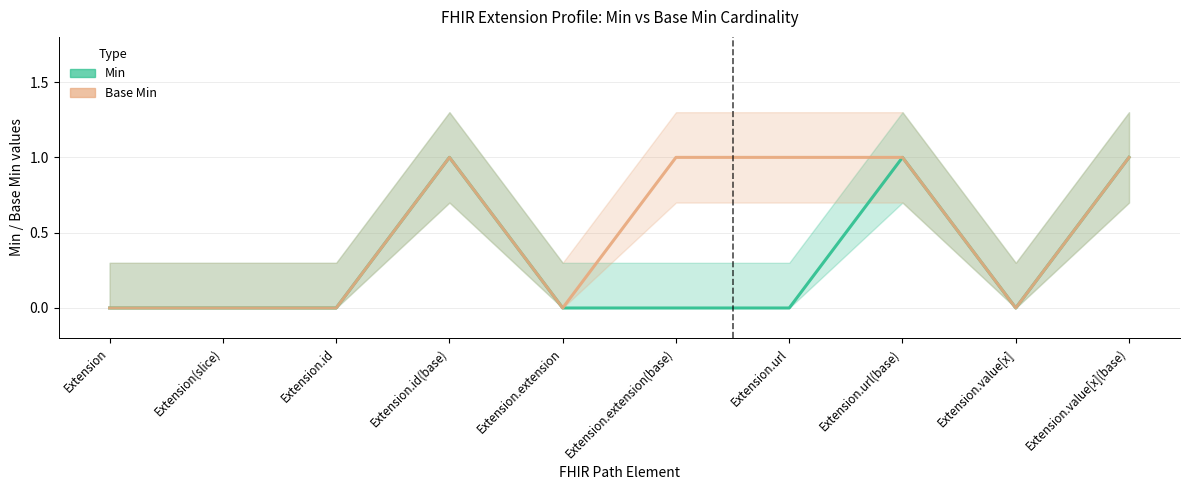

How many categories are shown in the chart?

10